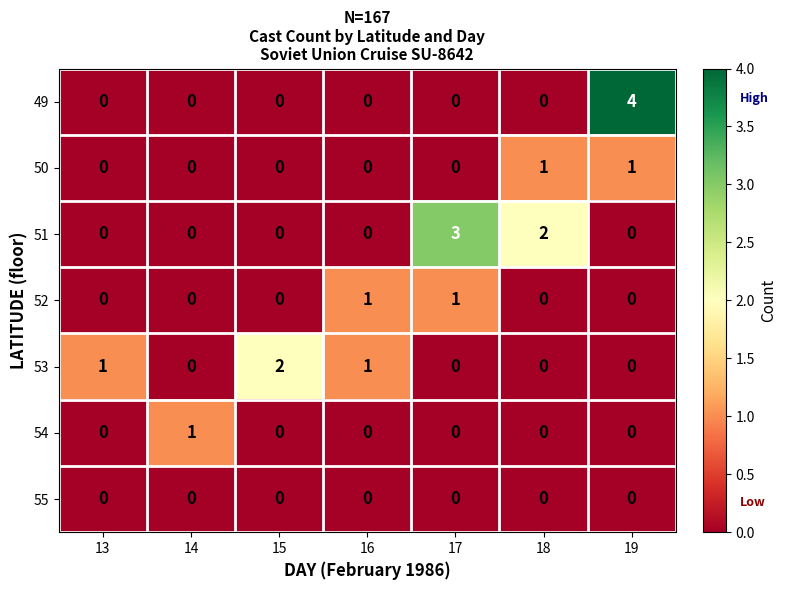

How many categories are shown in the chart?

7